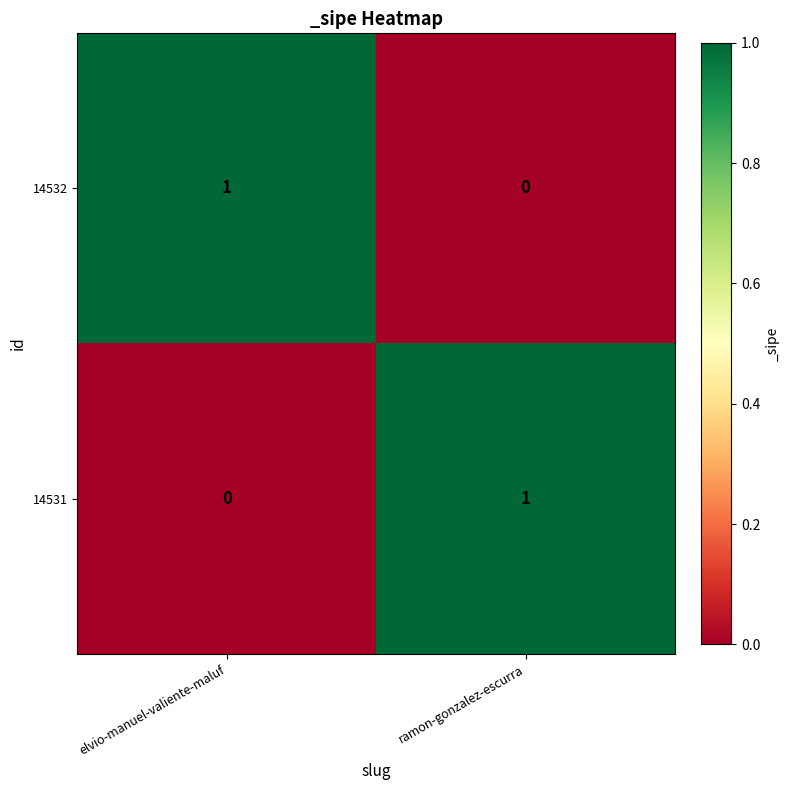

Where is 14531 nearest to the value 0?

elvio-manuel-valiente-maluf